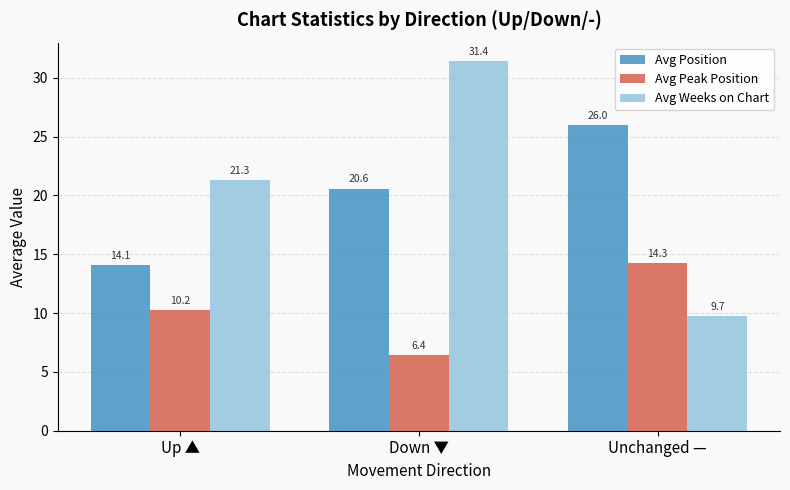

At which category does the chart reach its minimum across all series?

Down ▼